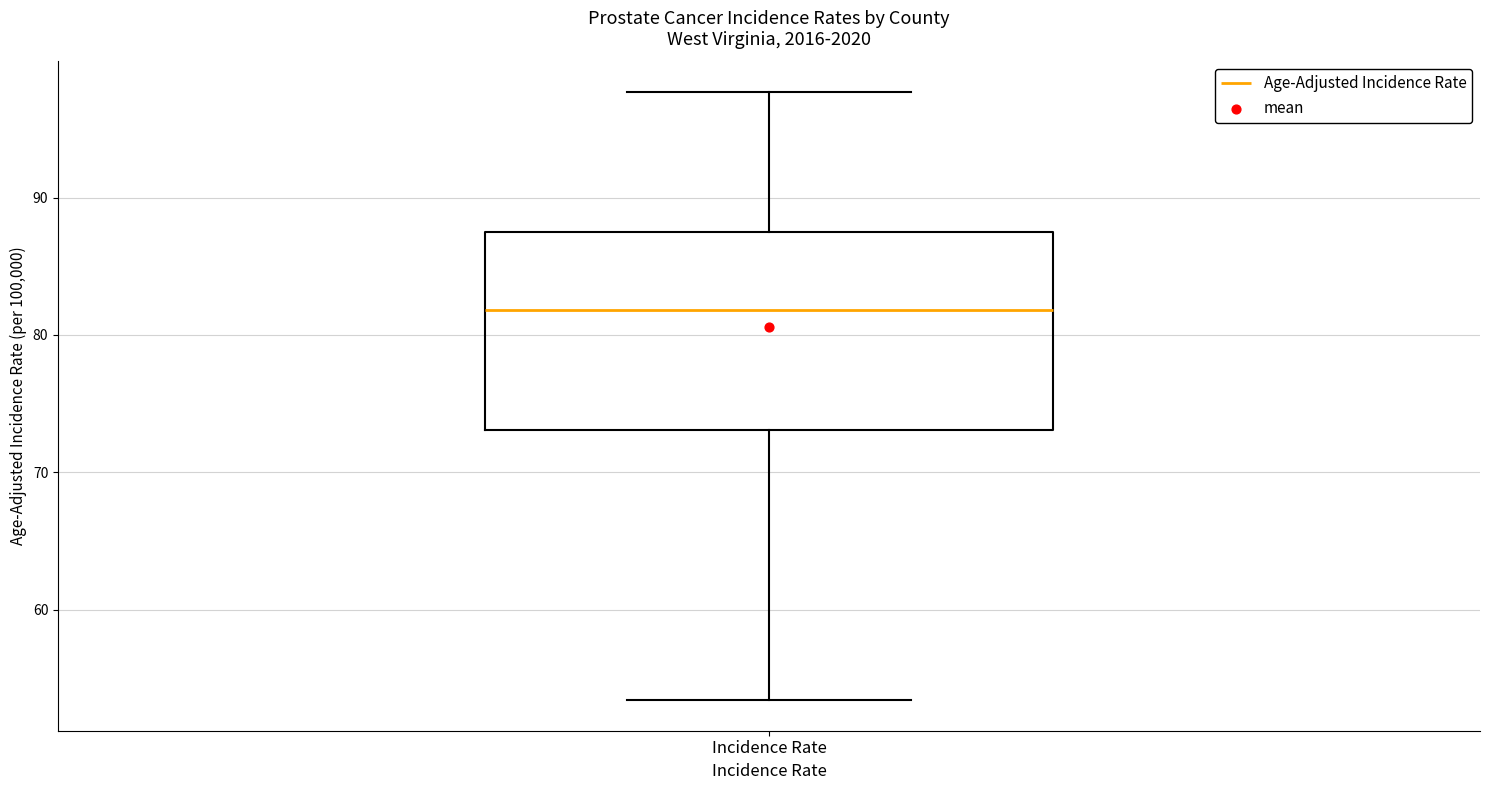

Where does the lower whisker of the box for Incidence Rate end on the y-axis? The values are not printed on the chart, so give them approximately, as read against the axis.

53